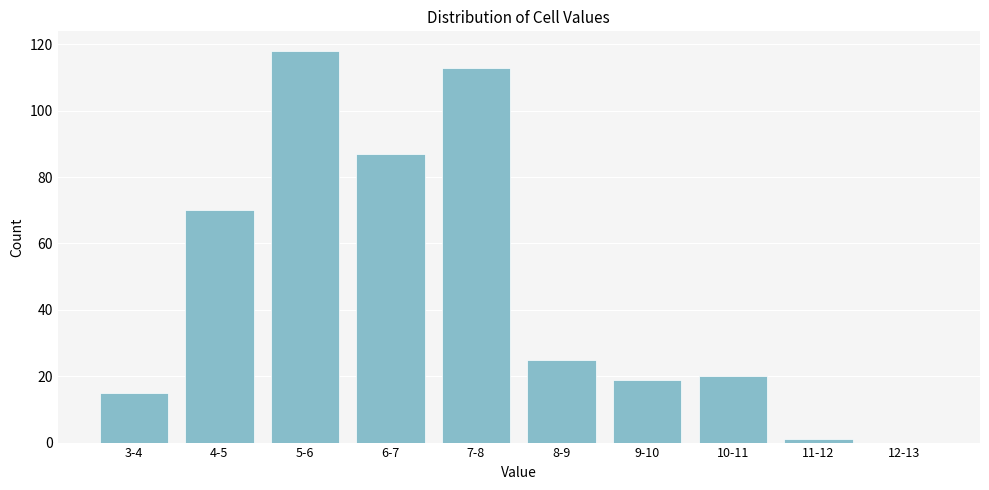

Reading right to left, extract all data points from this chart.

12-13=0	11-12=1	10-11=20	9-10=19	8-9=25	7-8=113	6-7=87	5-6=118	4-5=70	3-4=15